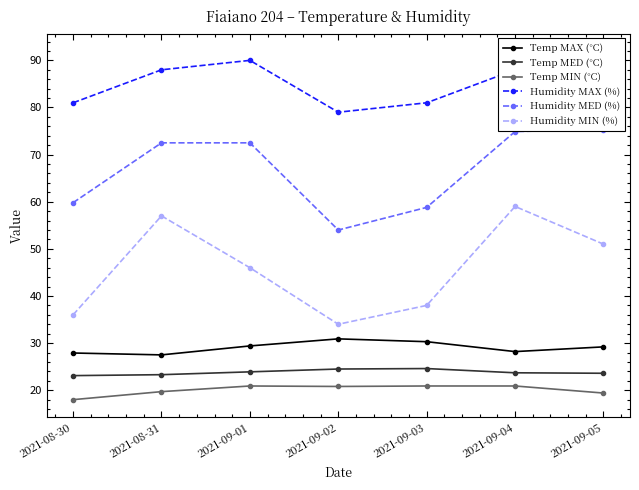

Read the Humidity MIN (%) value at 2021-08-30.

36.0